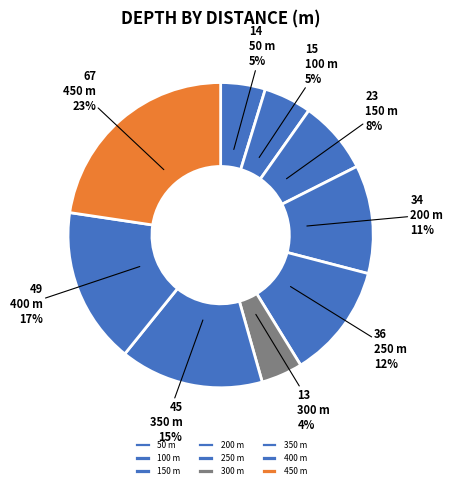

Which slice is the largest?

450